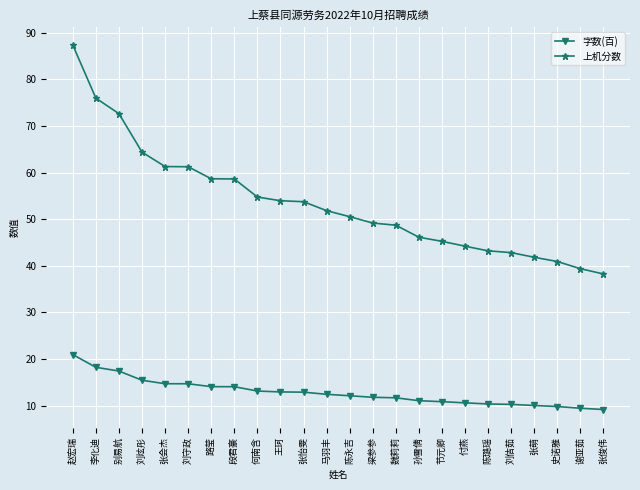

What is the difference between the 字数(百) values at 刘佶茹 and 何南含?

2.9